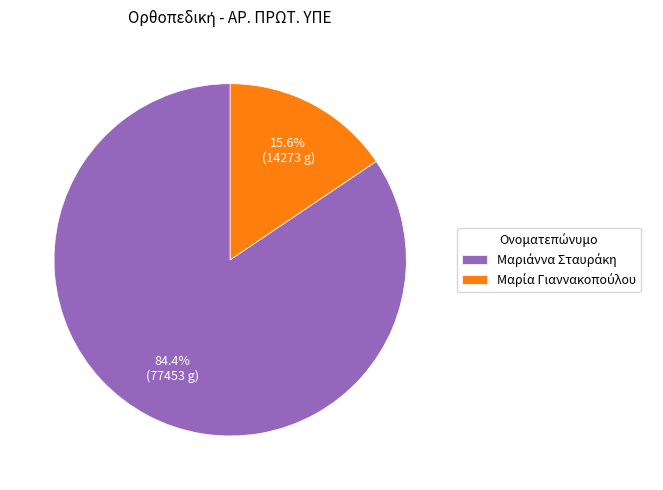

Does any single category account for the majority?

Yes